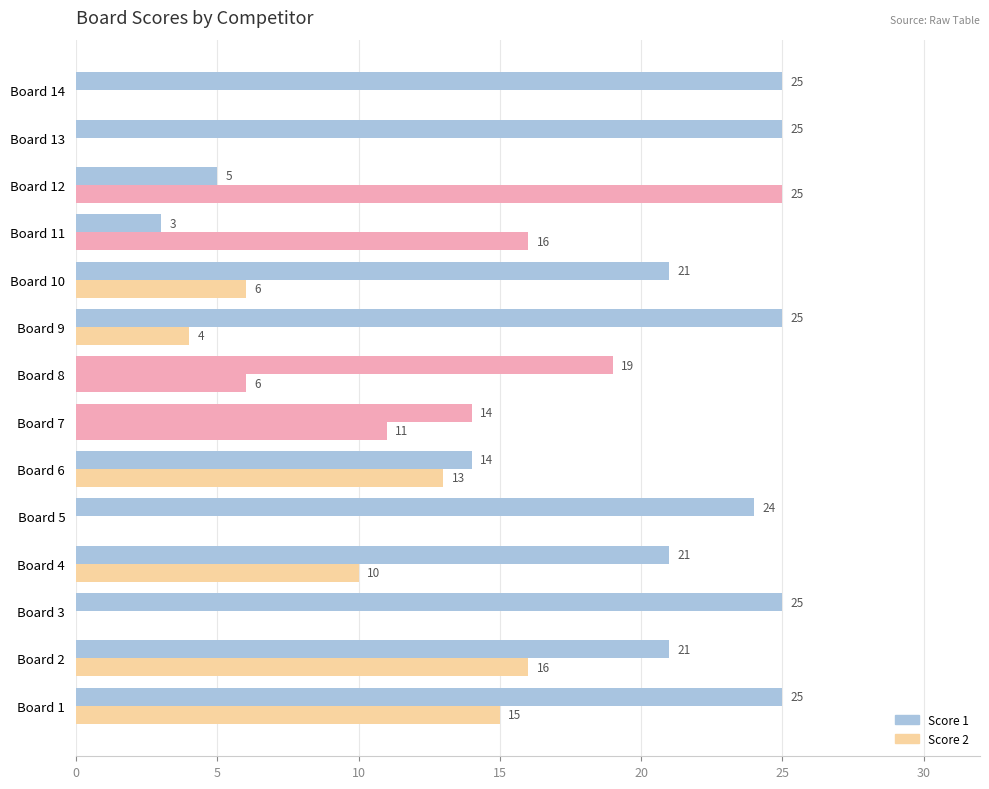

Reading left to right, what are all the values shown in this chart?

Score 1: 25	21	25	21	24	14	14	19	25	21	3	5	25	25
Score 2: 15	16	0	10	0	13	11	6	4	6	16	25	0	0